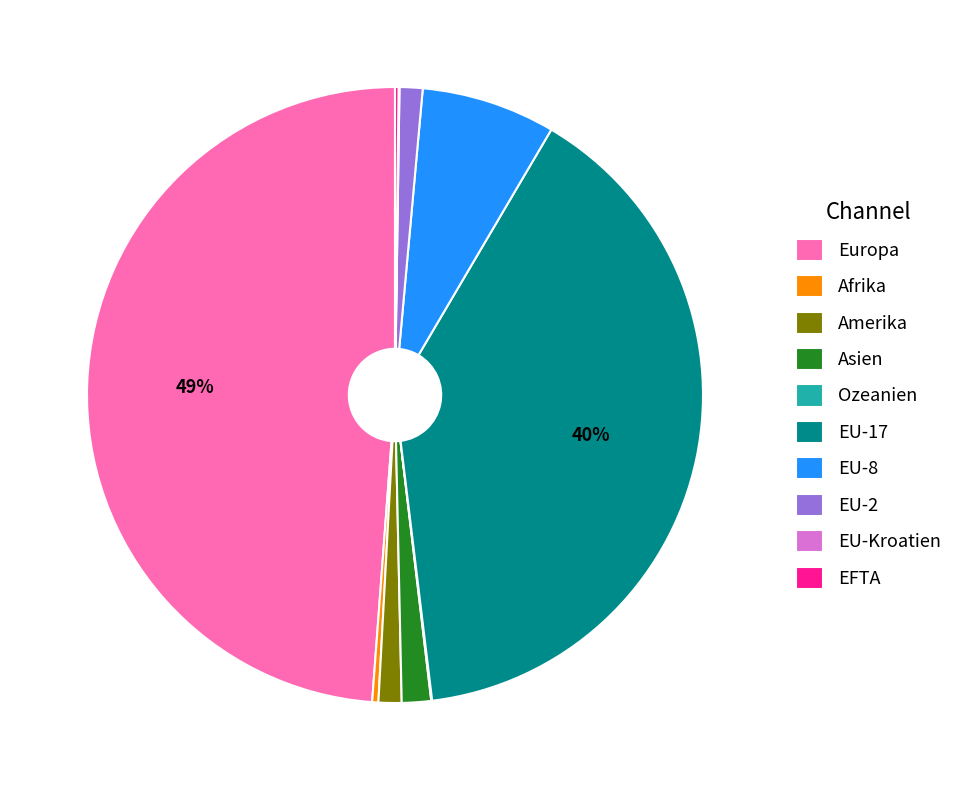

To the nearest percent, what is the difference between the EU-8 and EU-2 slice percentages?

6%